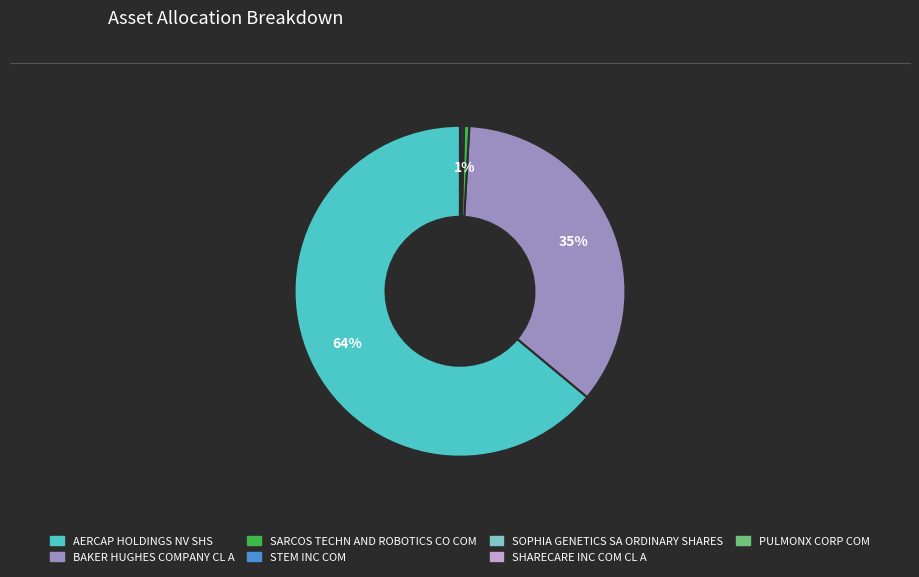

What percentage is the AERCAP HOLDINGS NV SHS slice, to the nearest percent?

64%